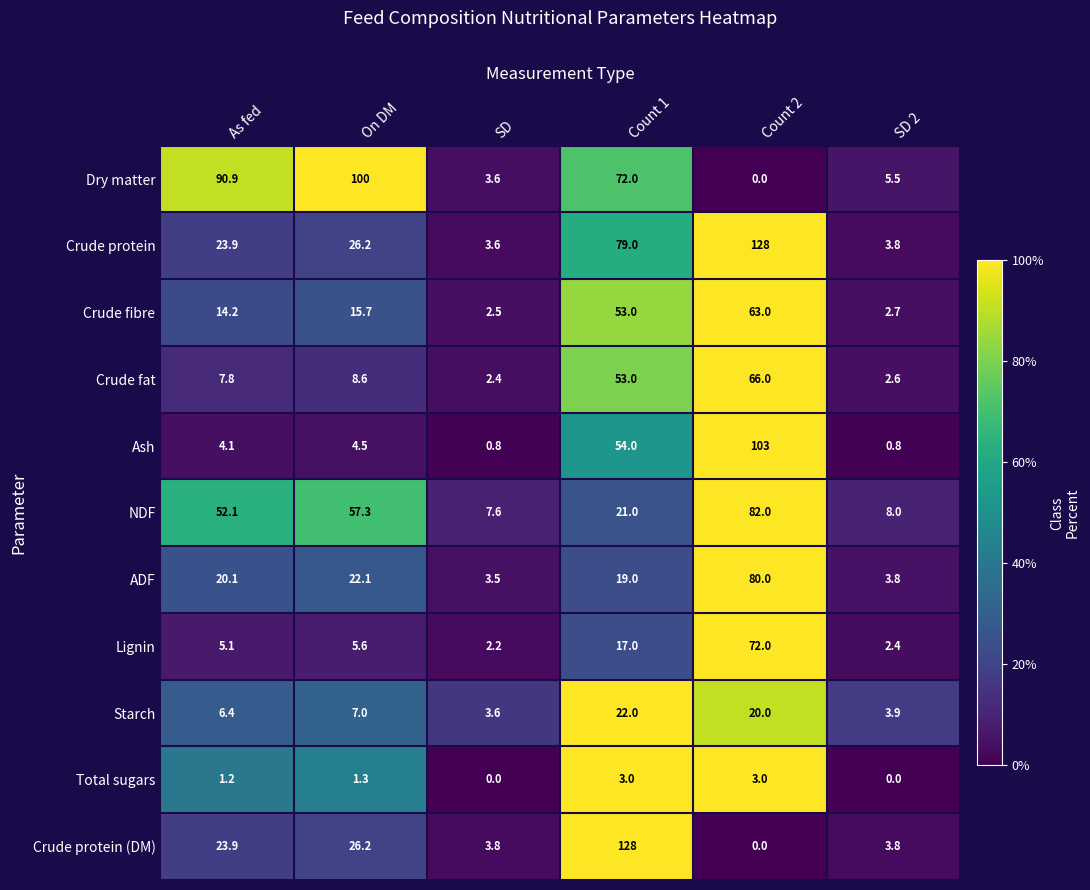

At which label does Ash reach its peak?

Count 2